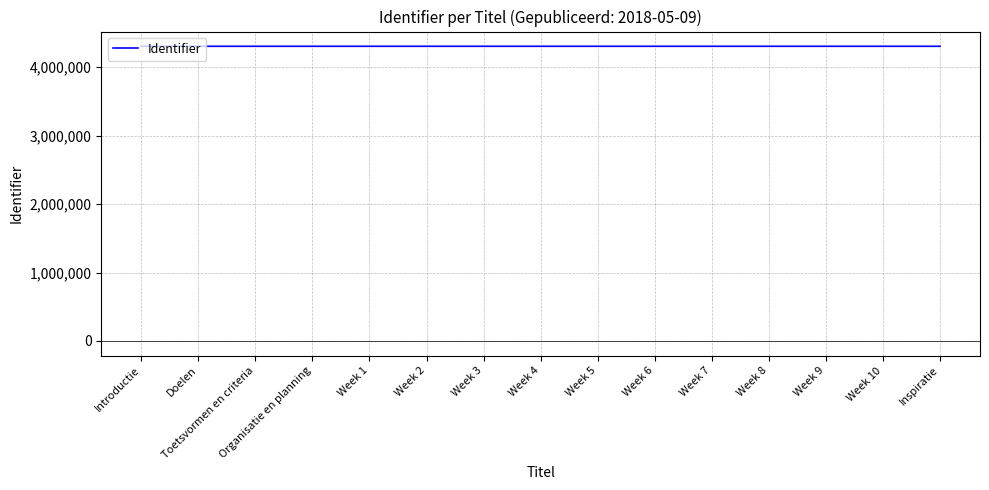

What is the maximum value shown in the chart?

4305935